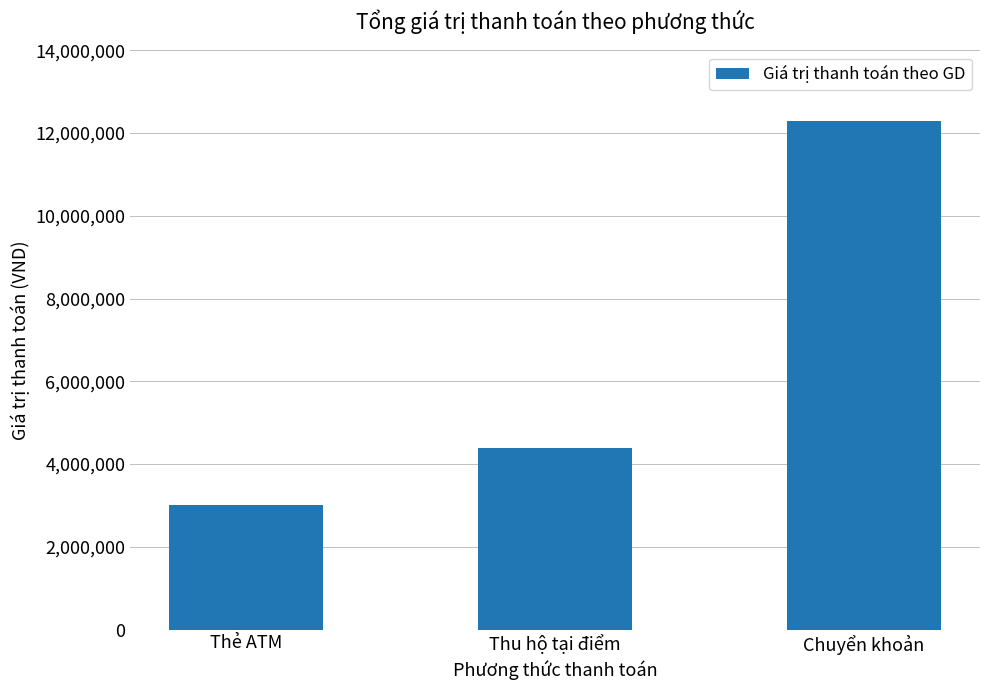

What is the average value?

6571667